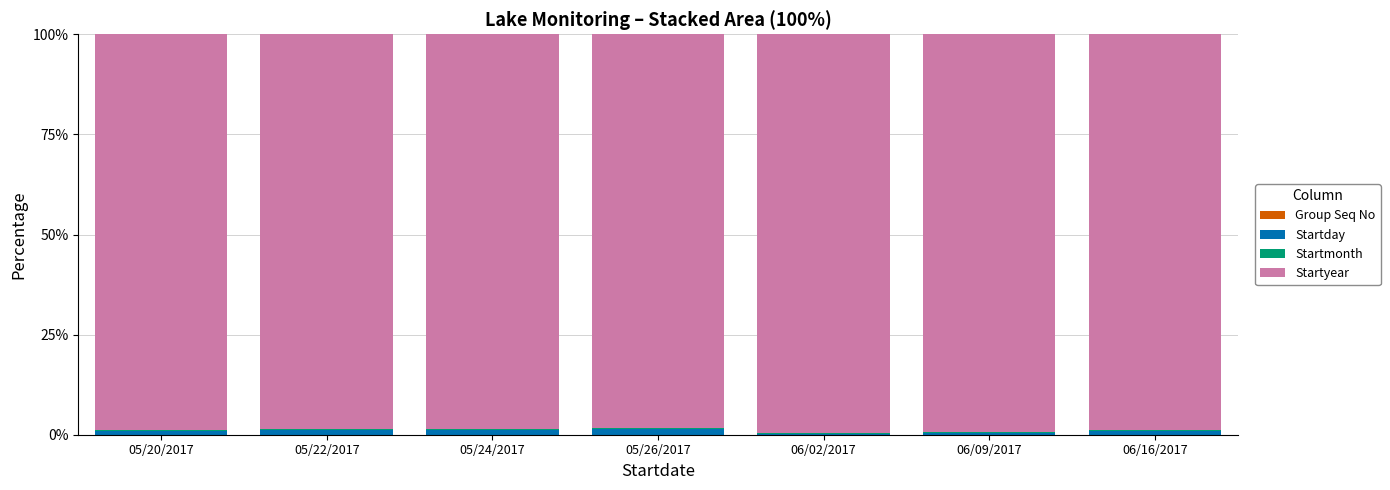

Count the number of data series in this chart.

4